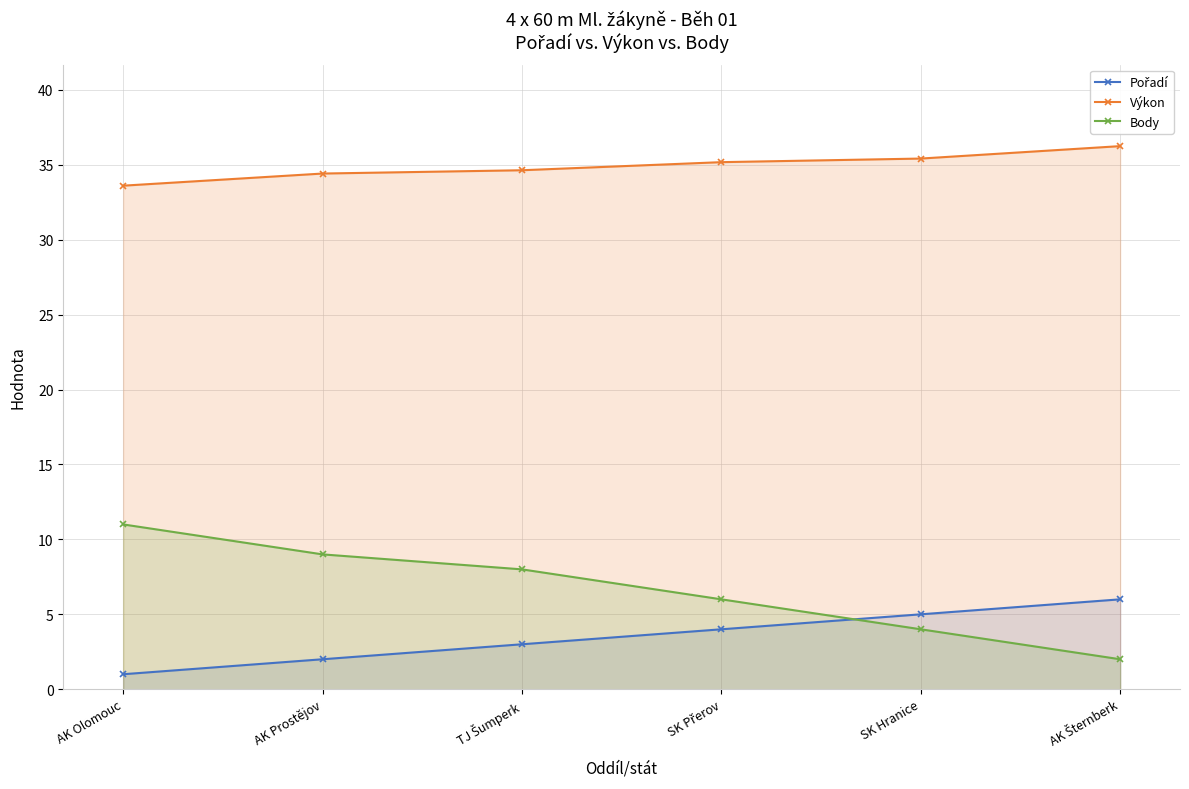

Does the chart have visible grid lines?

Yes